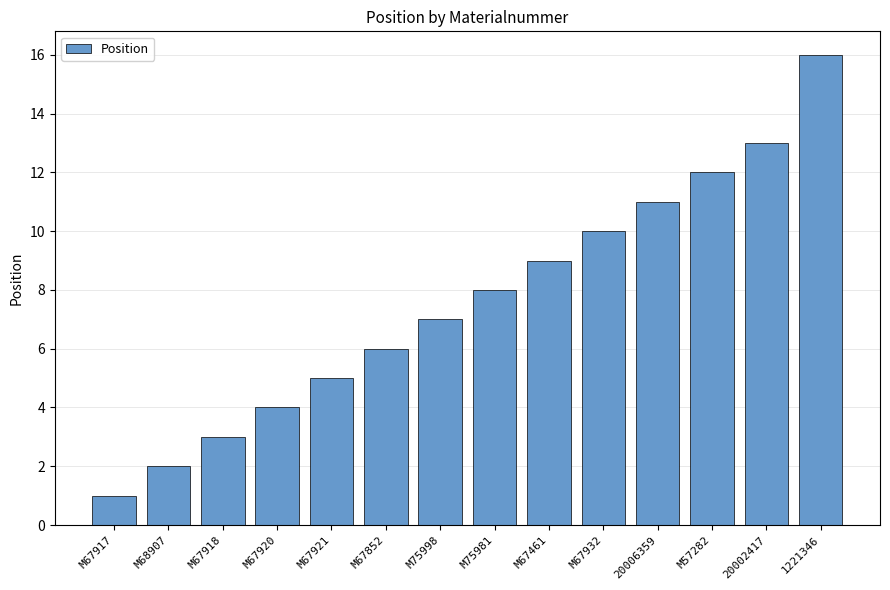

How many bars are there in total?

14